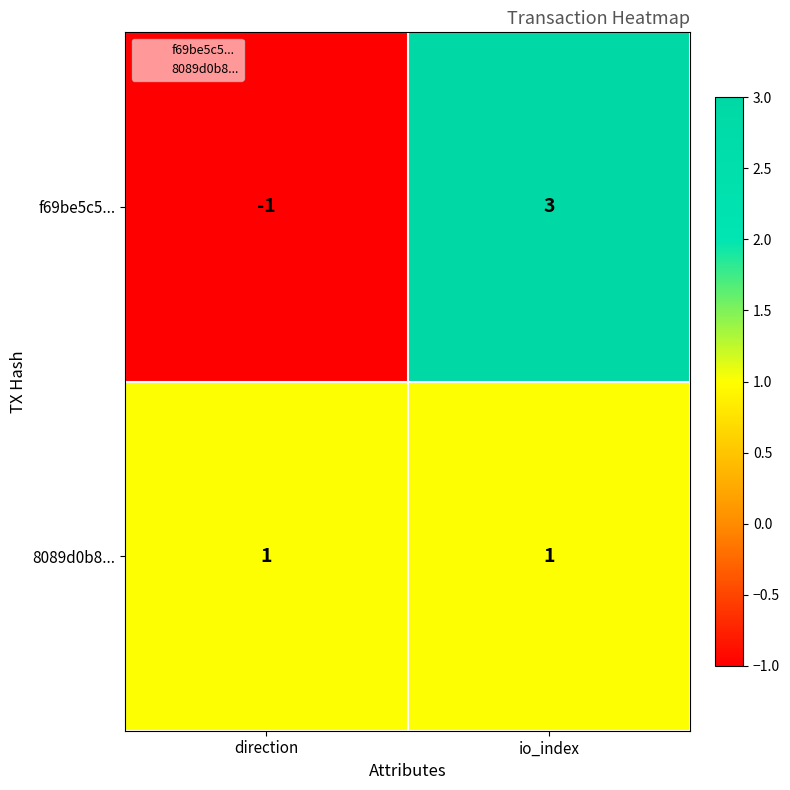

List the series in order of their peak value, highest first.

f69be5c5..., 8089d0b8...